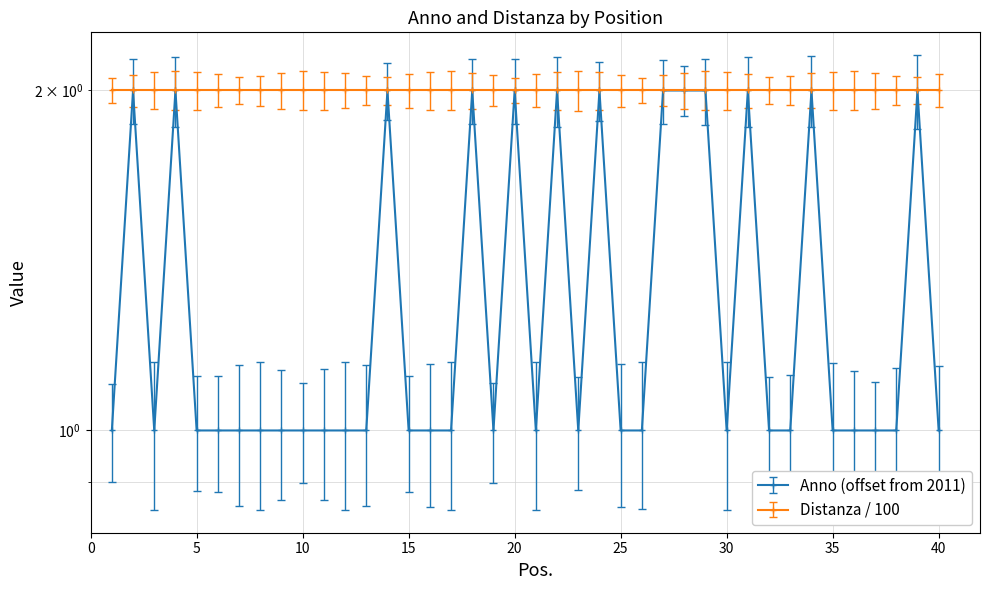

Does the chart display data point markers on the line(s)?

Yes